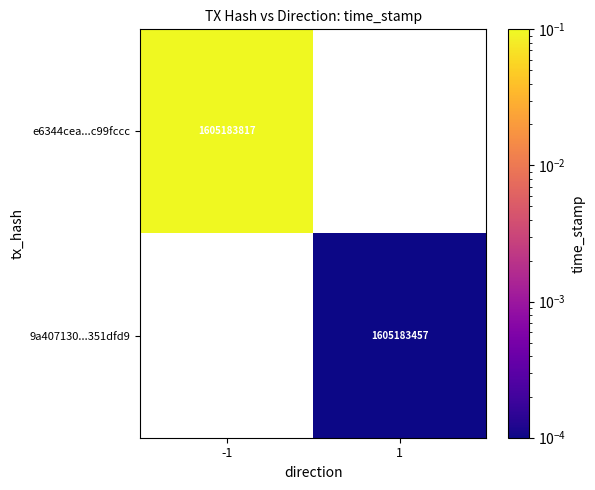

Is it true that 9a407130...351dfd9 equals 0.0 at 1?

False